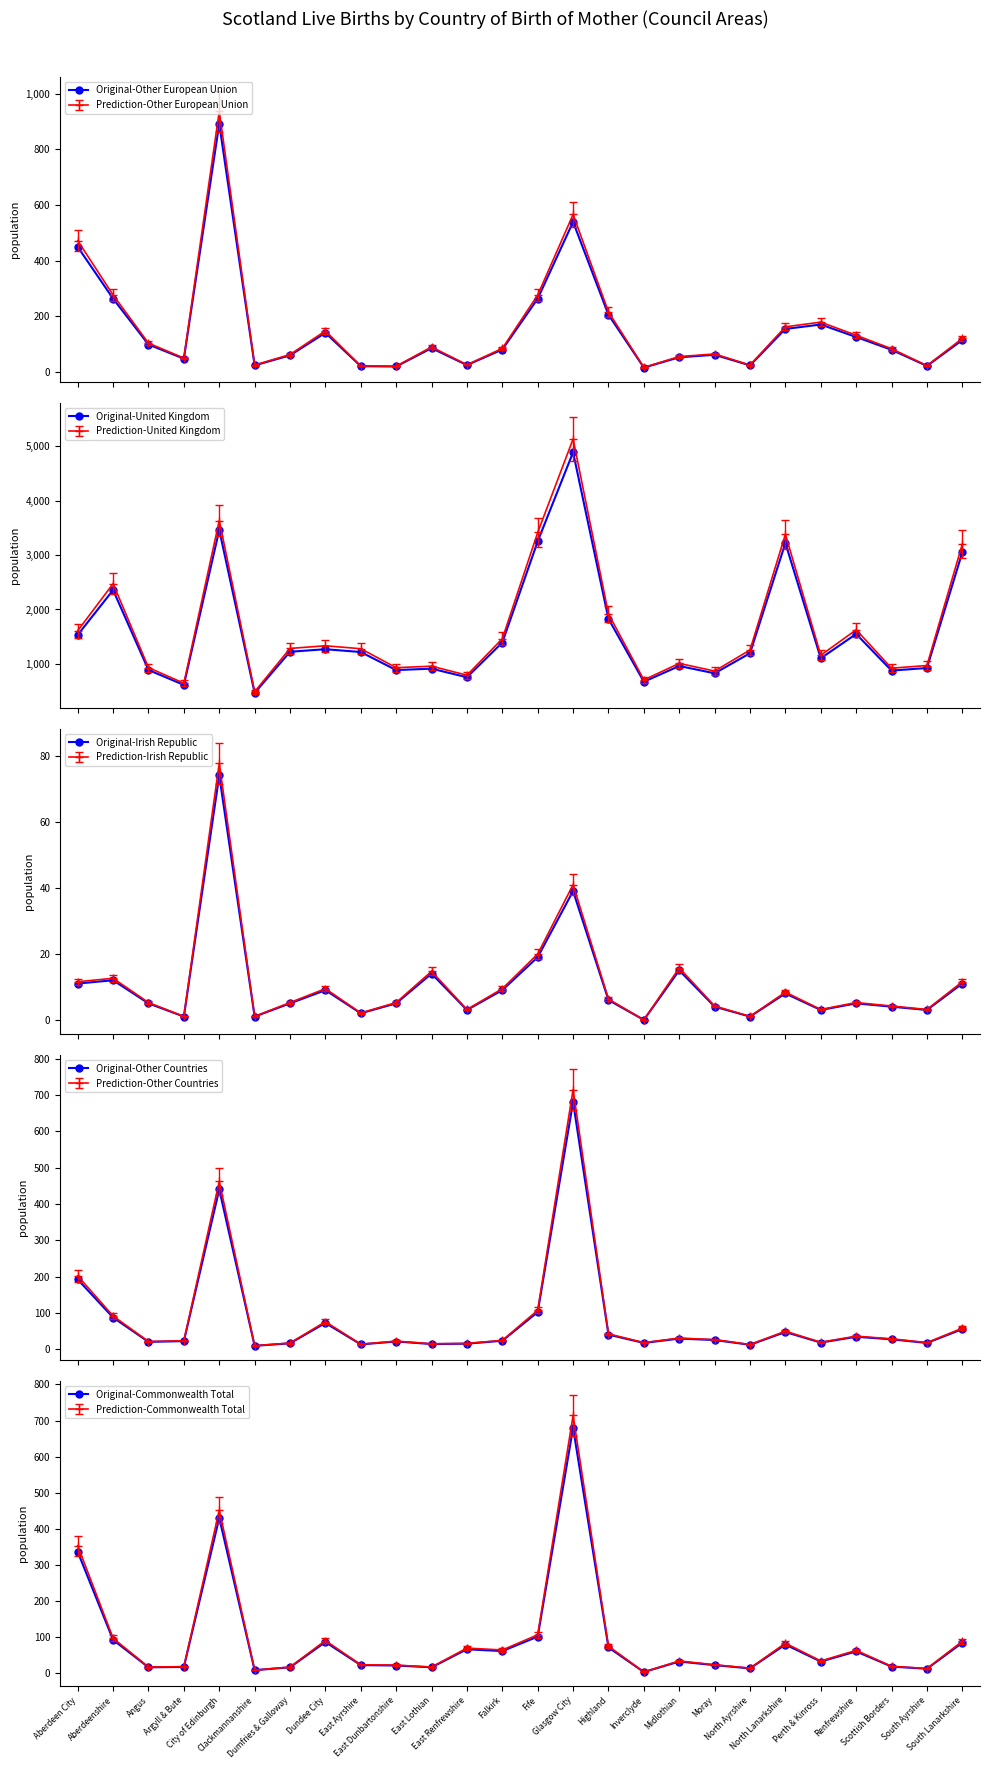

List the series in order of their peak value, lowest first.

Original-Irish Republic, Original-Commonwealth Total, Original-Other Countries, Original-Other European Union, Original-United Kingdom